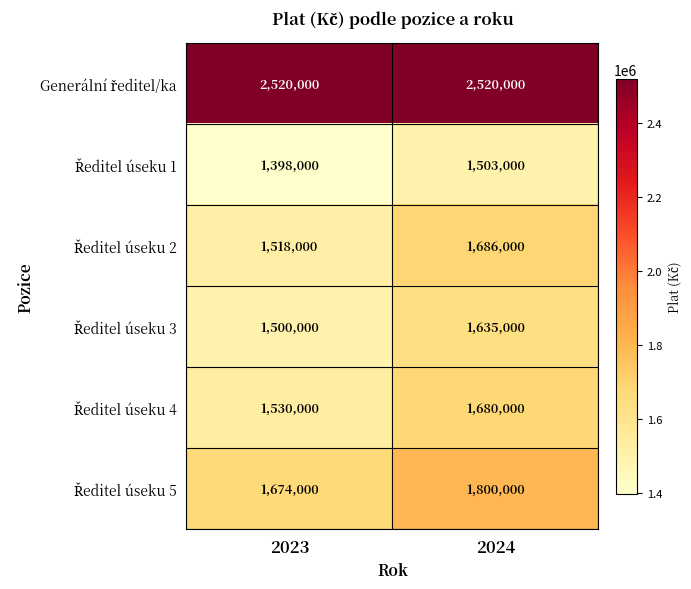

What is the difference between the highest and lowest values at 2023?

1122000